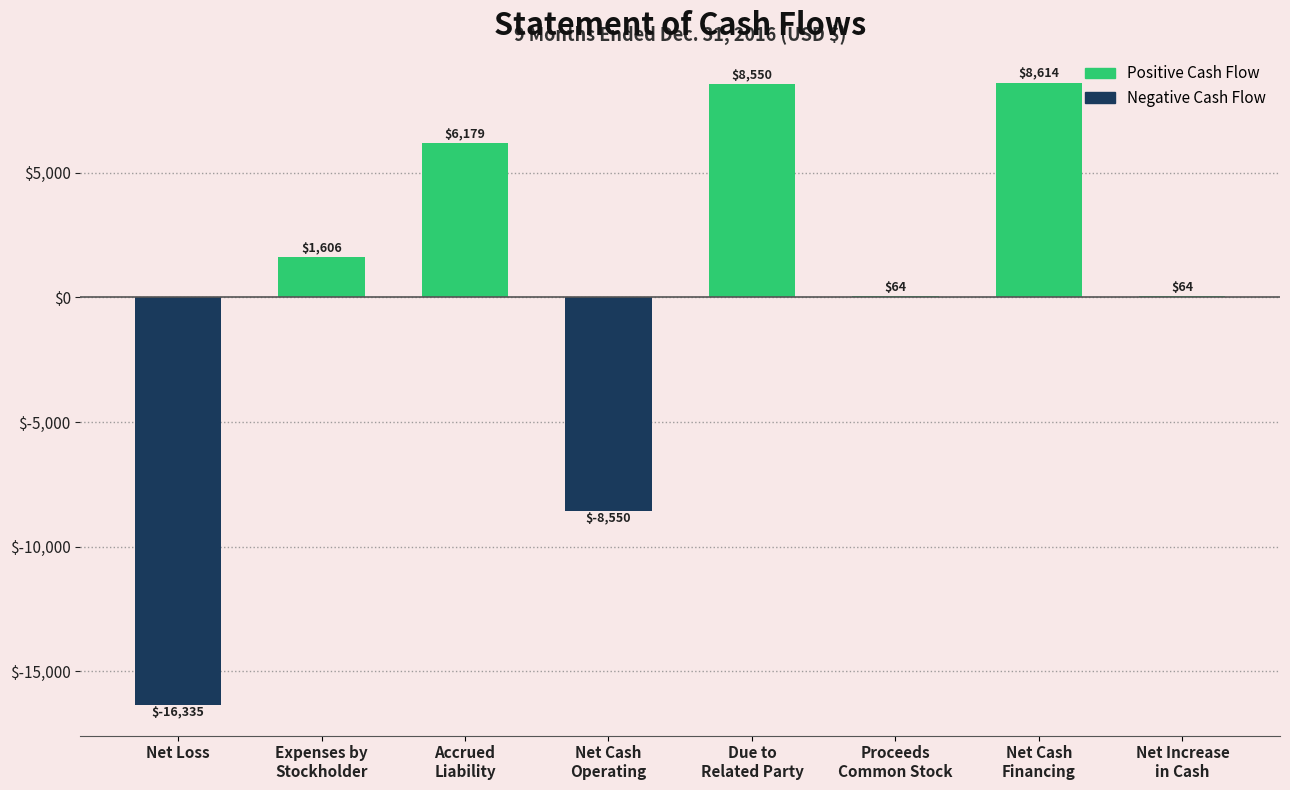

What value does the data have at Net Loss, to the nearest 100?

-16300